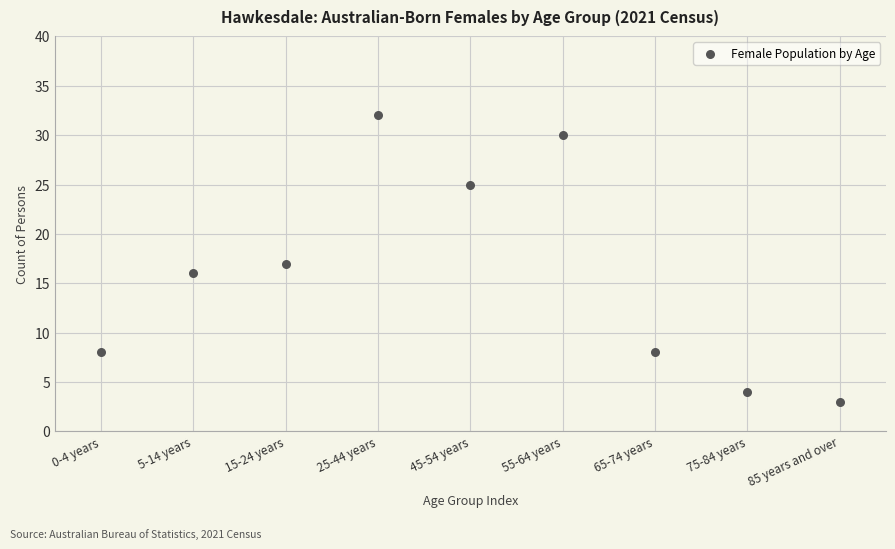

What is the average Y value?

16